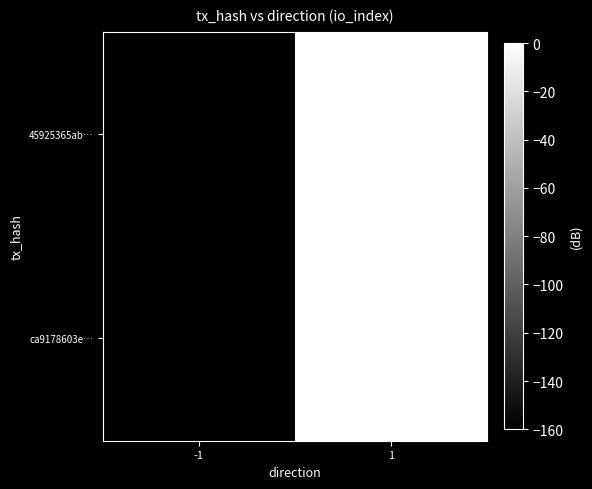

Reading left to right, extract all data points from this chart.

45925365ab…: -1=-160	1=0
ca9178603e…: -1=-160	1=0